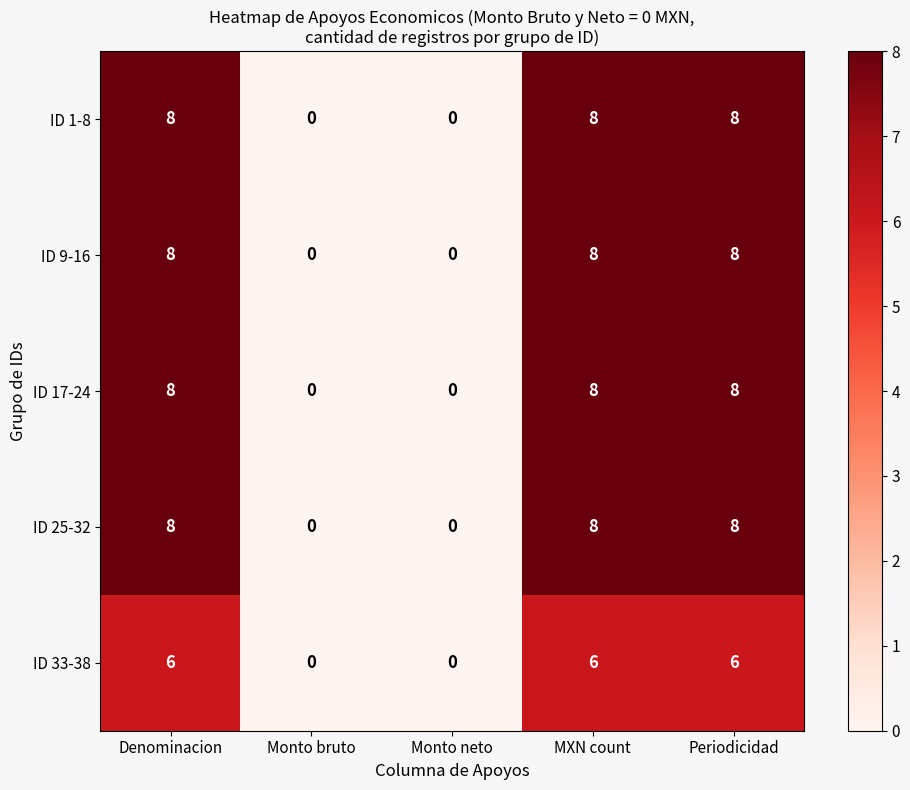

What is the difference between the second highest and minimum values in the ID 17-24 series?

8